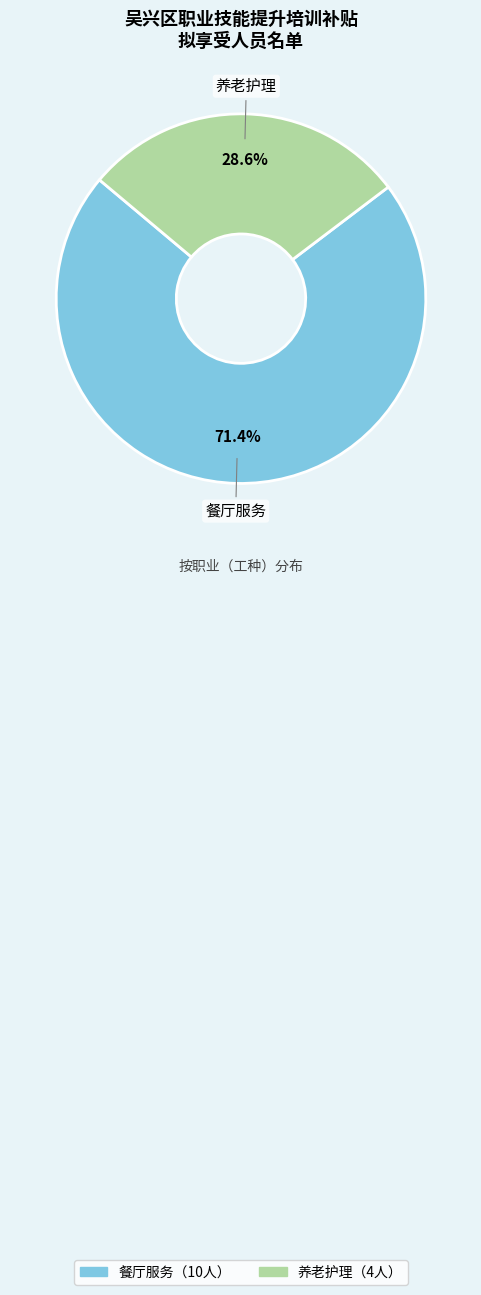

Is there any slice that represents more than half of the pie?

Yes